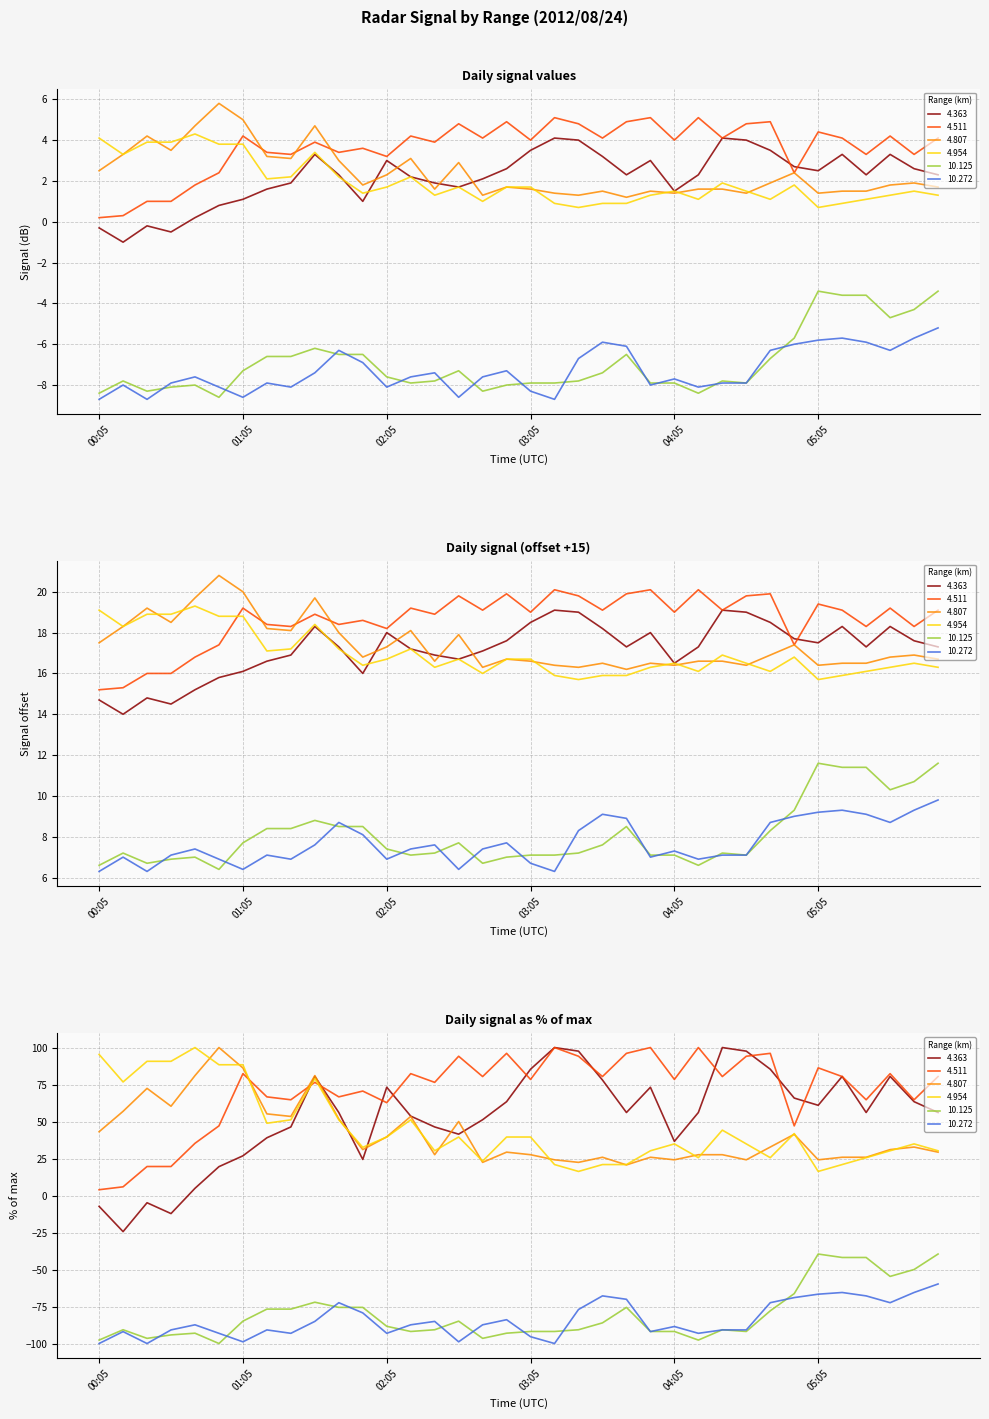

What is the minimum value for 10.125?

6.4